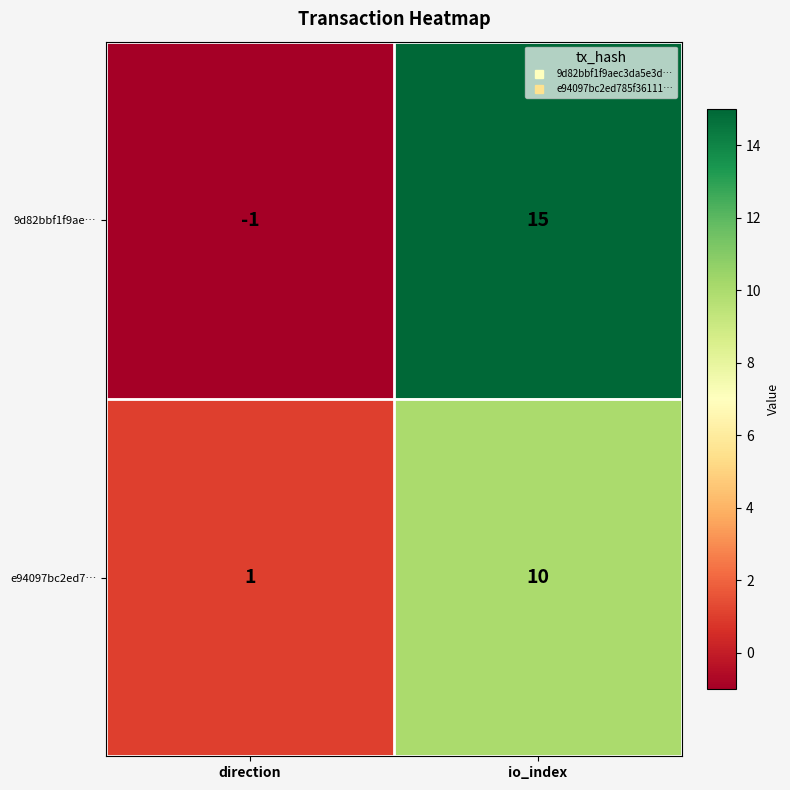

At which label is e94097bc2ed7… closest to 5?

direction